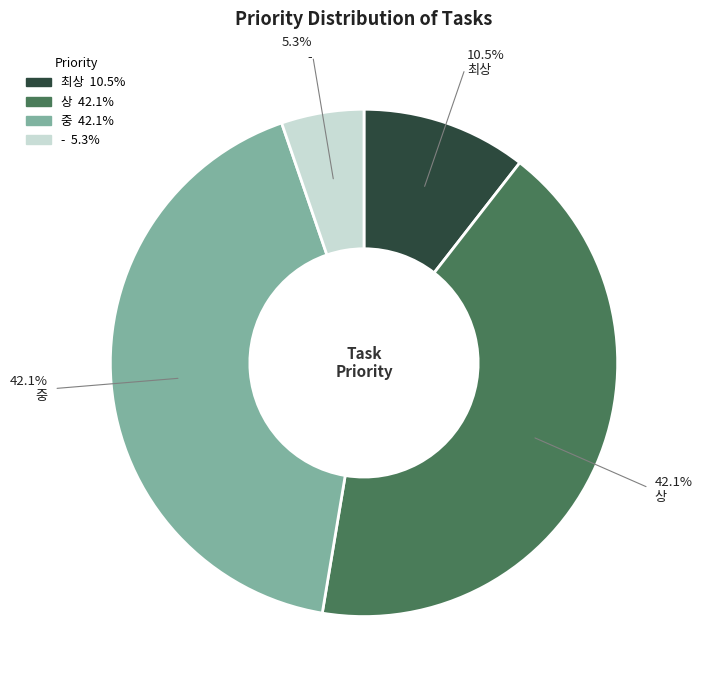

Which slice is the smallest?

-